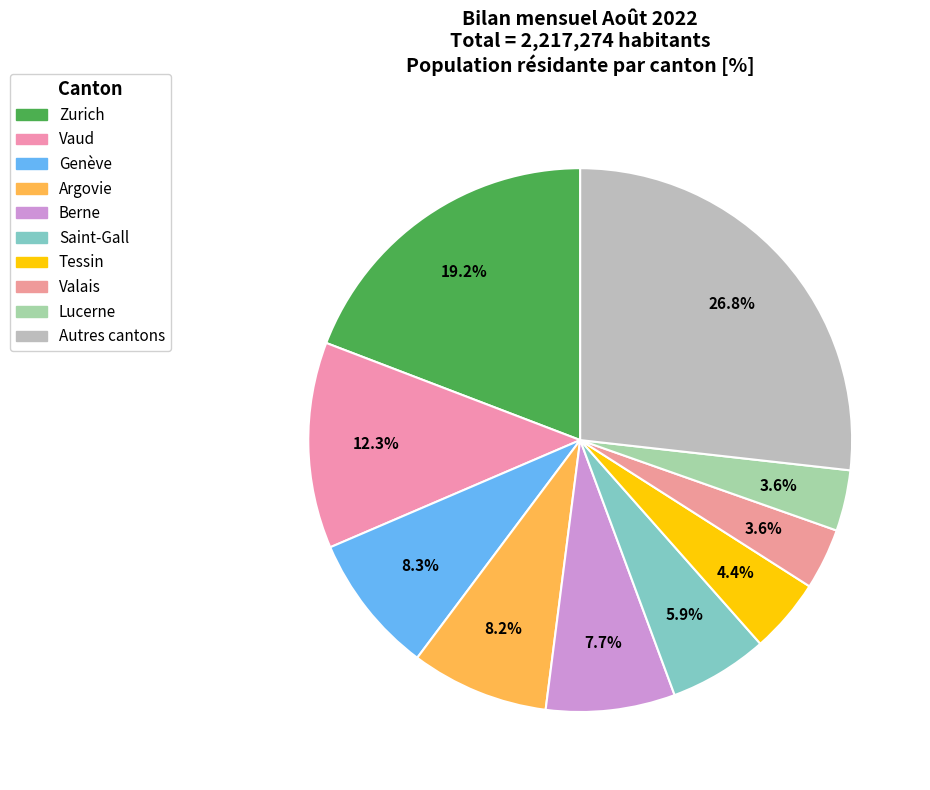

How many slices are in this pie chart?

10